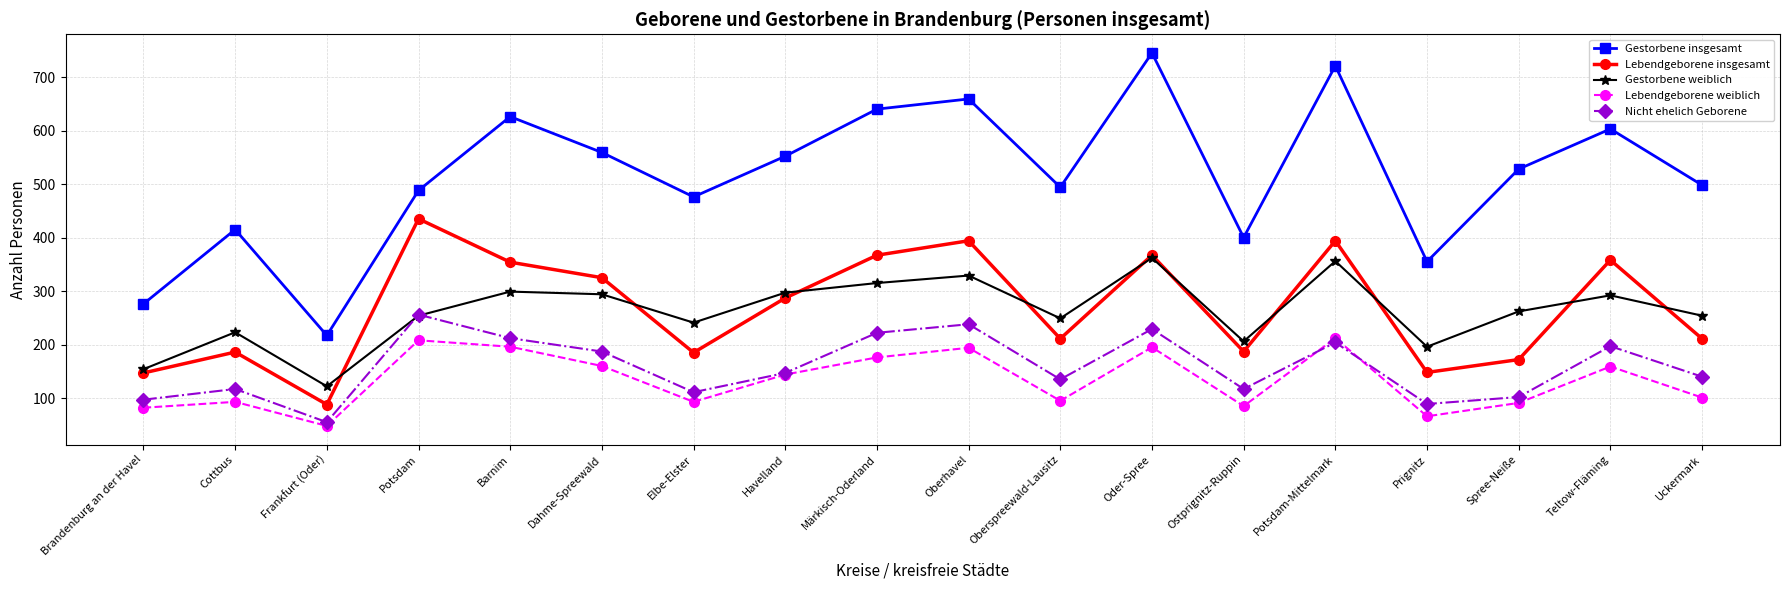

What is the total value across all series at Potsdam?

1641